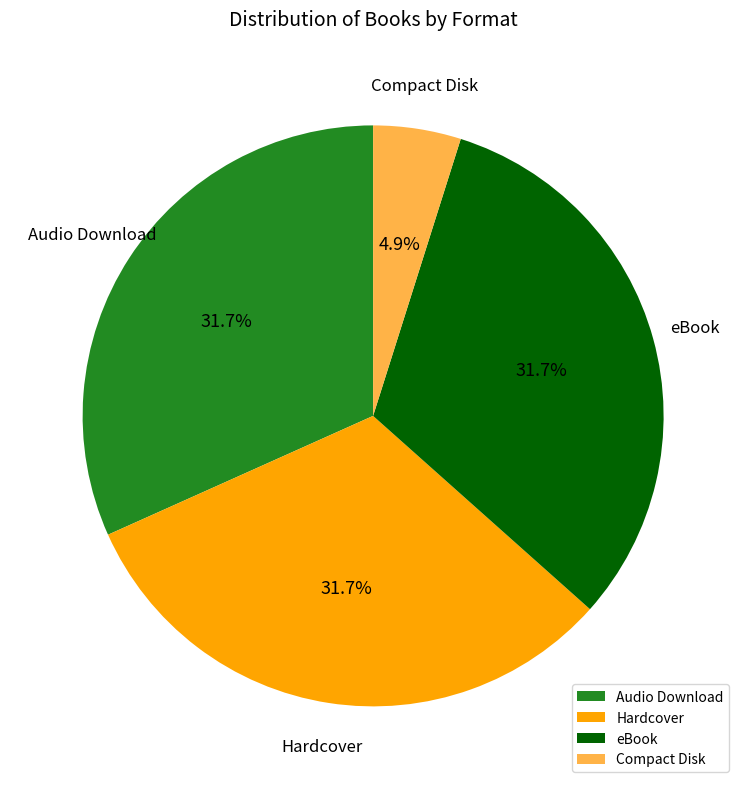

To the nearest percent, what is the combined percentage of Audio Download and Compact Disk?

37%